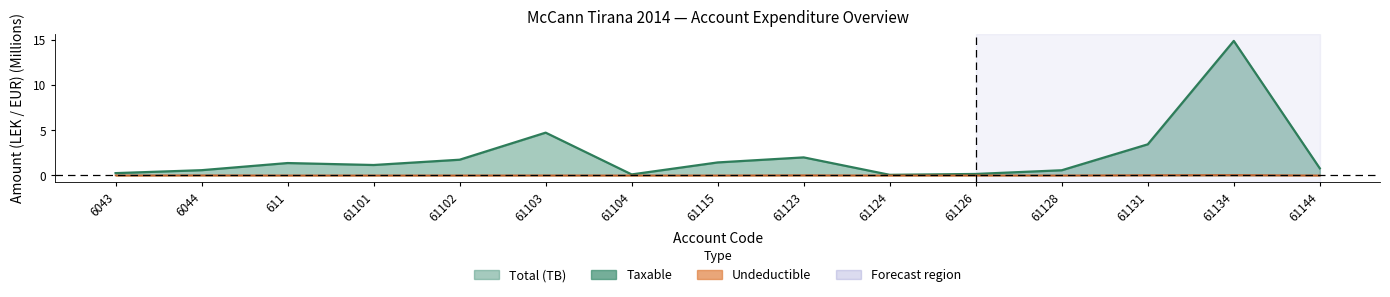

What is the difference between the Taxable values at 61144 and 61101?

0.4